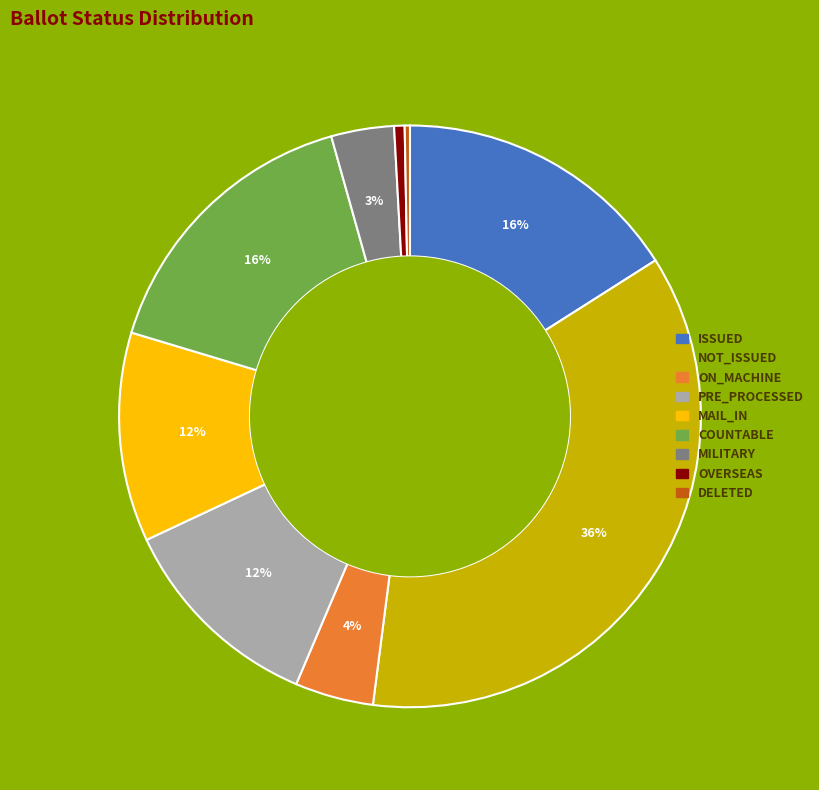

To the nearest percent, what is the average slice percentage?

11%